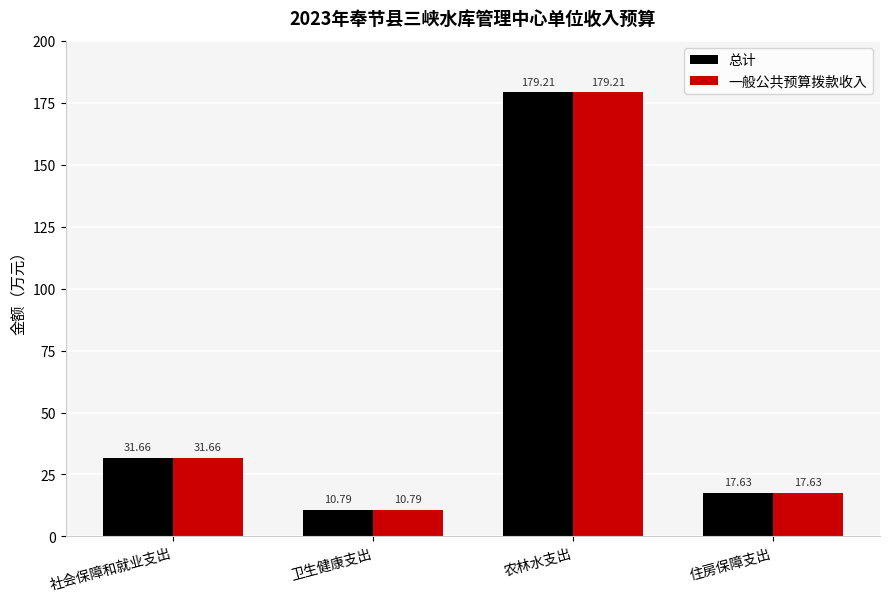

What are all the series names shown in the legend?

总计, 一般公共预算拨款收入